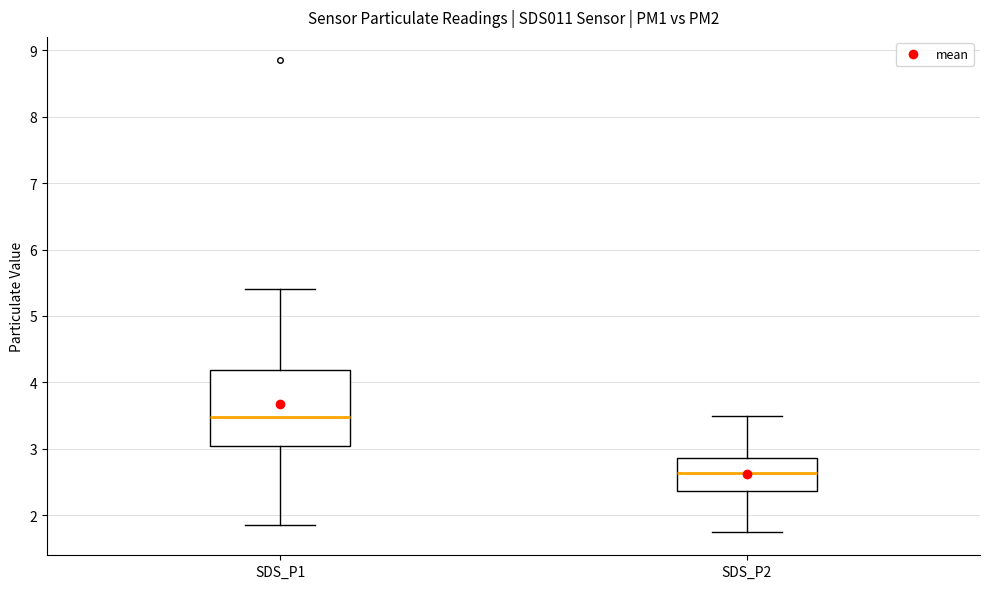

Which box's median line is the highest?

SDS_P1